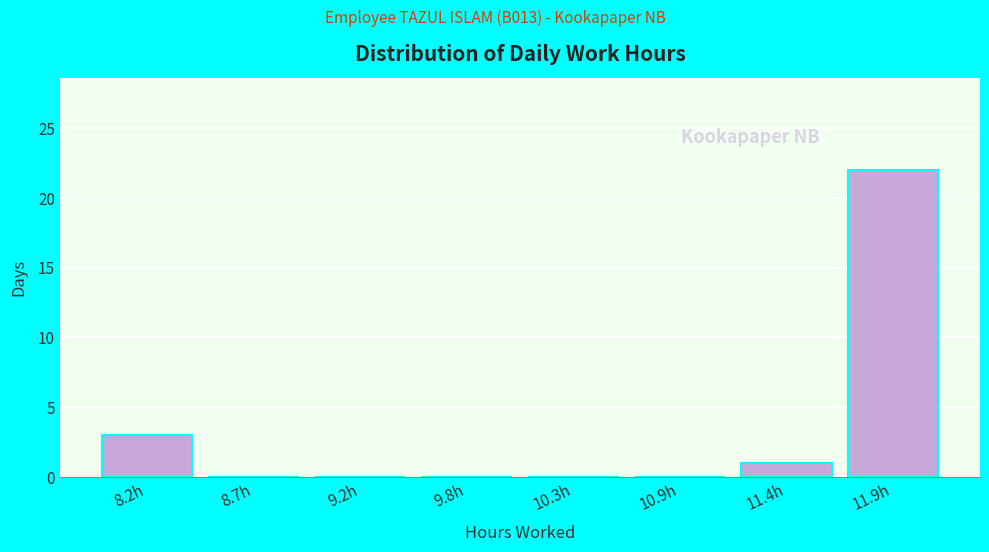

Reading left to right, transcribe all the data shown in this chart.

8.2h=3	8.7h=0	9.2h=0	9.8h=0	10.3h=0	10.9h=0	11.4h=1	11.9h=22